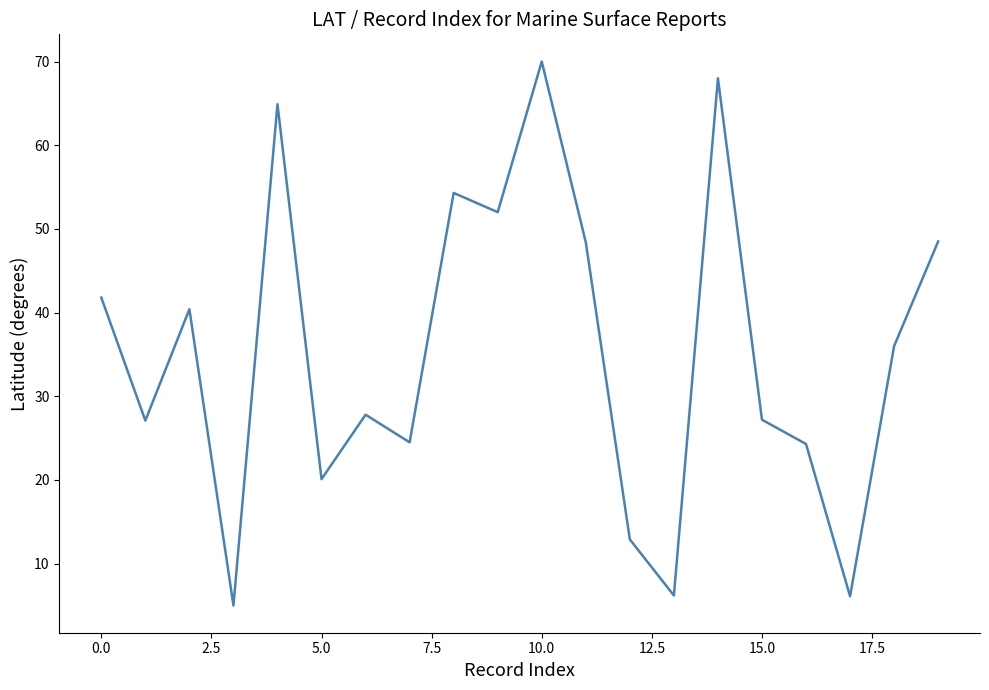

Is this an area chart (filled region under the line)?

No